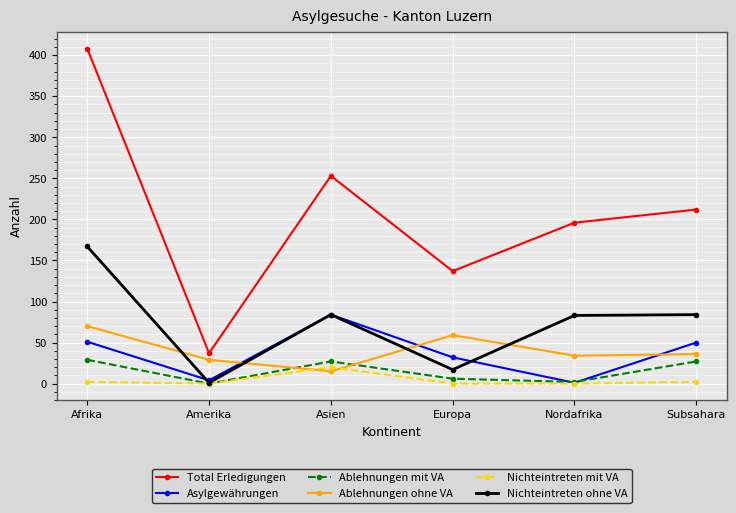

Count the number of data series in this chart.

6